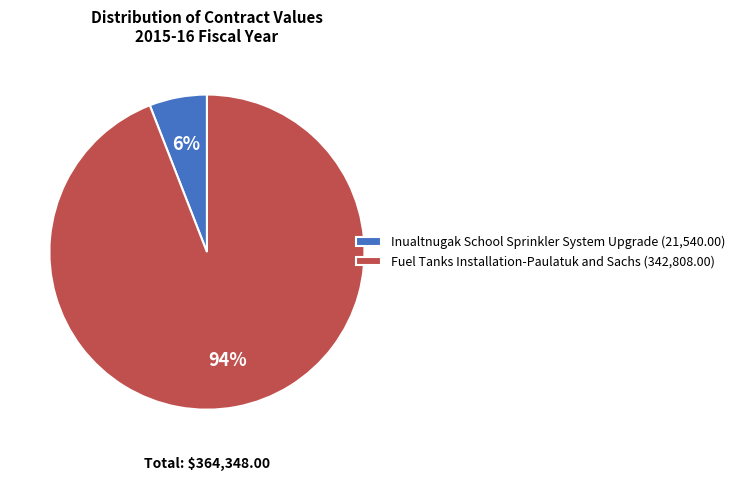

To the nearest percent, what is the combined percentage of Inualtnugak School Sprinkler System Upgrade and Fuel Tanks Installation-Paulatuk and Sachs?

100%